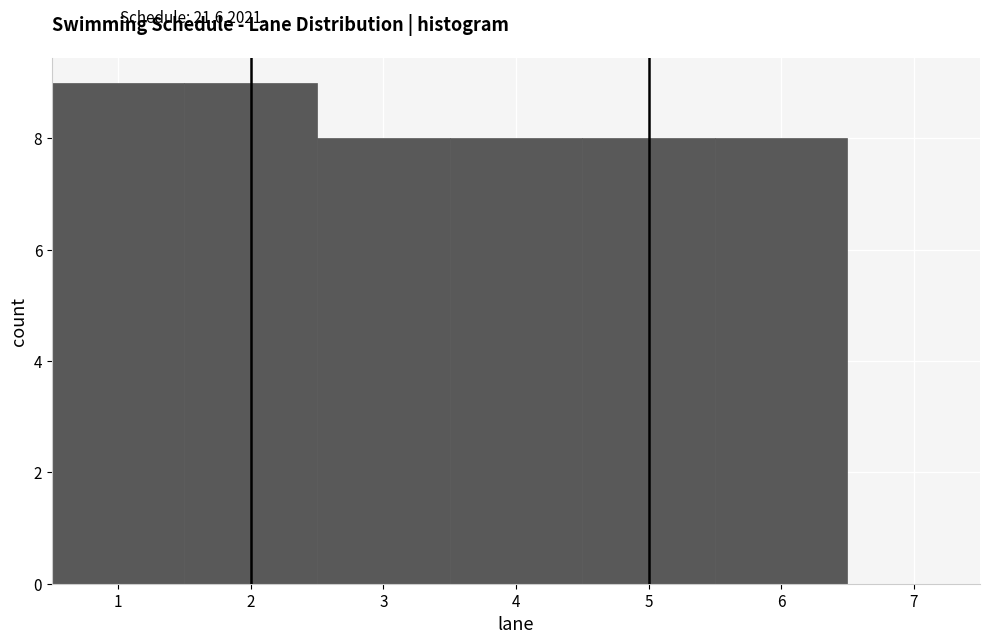

Reading left to right, list every bar in this chart as the range it spans on the x-axis followed by its height. The values are not printed on the chart, so give them approximately, as read against the axis.

0.5 to 1.5: 9
1.5 to 2.5: 9
2.5 to 3.5: 8
3.5 to 4.5: 8
4.5 to 5.5: 8
5.5 to 6.5: 8